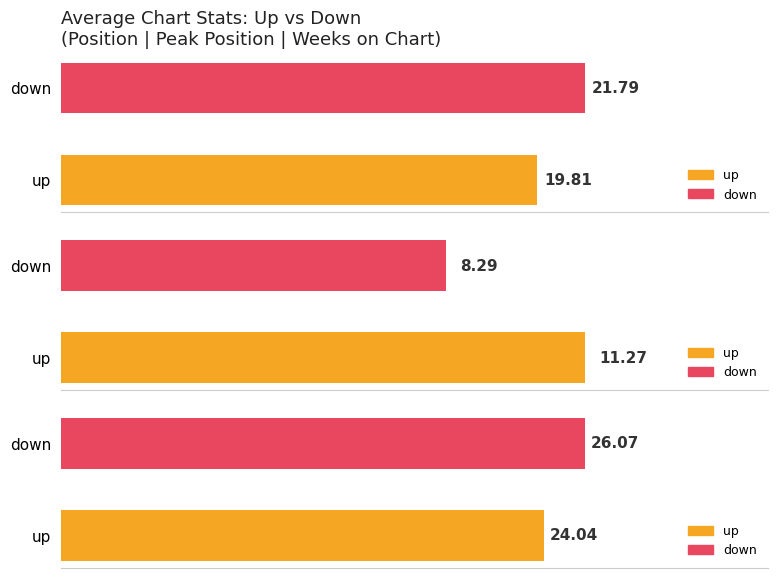

Does the chart contain stacked bars?

No